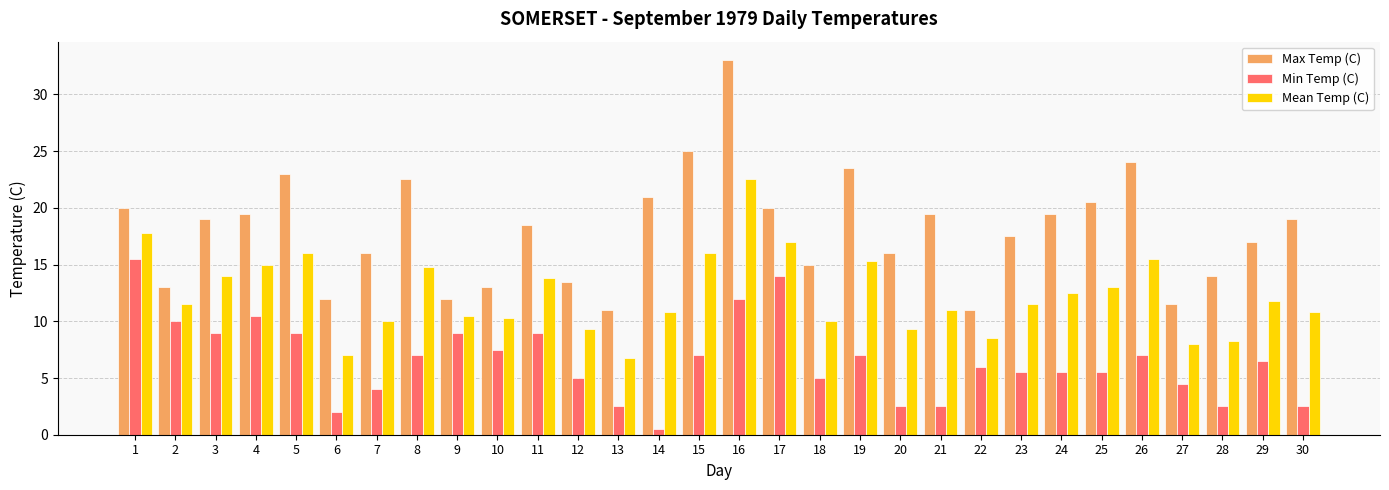

Between 6 and 7, which series saw the biggest shift?

Max Temp (C)